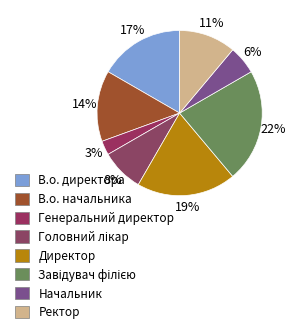

What percentage is the Генеральний директор slice, to the nearest percent?

3%